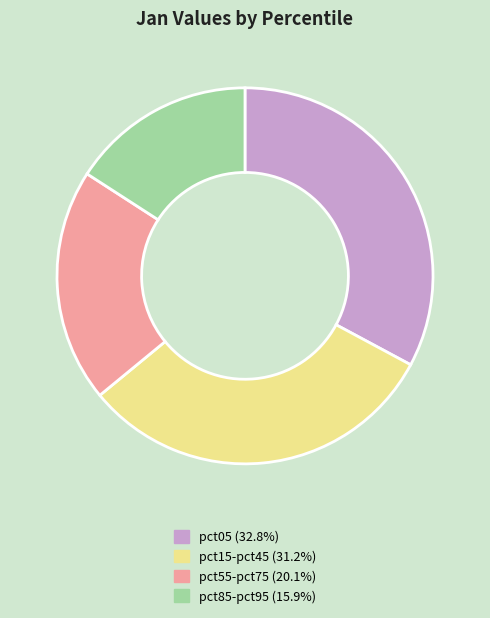

Combined, do pct55-pct75 (20.1%) and pct15-pct45 (31.2%) account for over 50%?

Yes